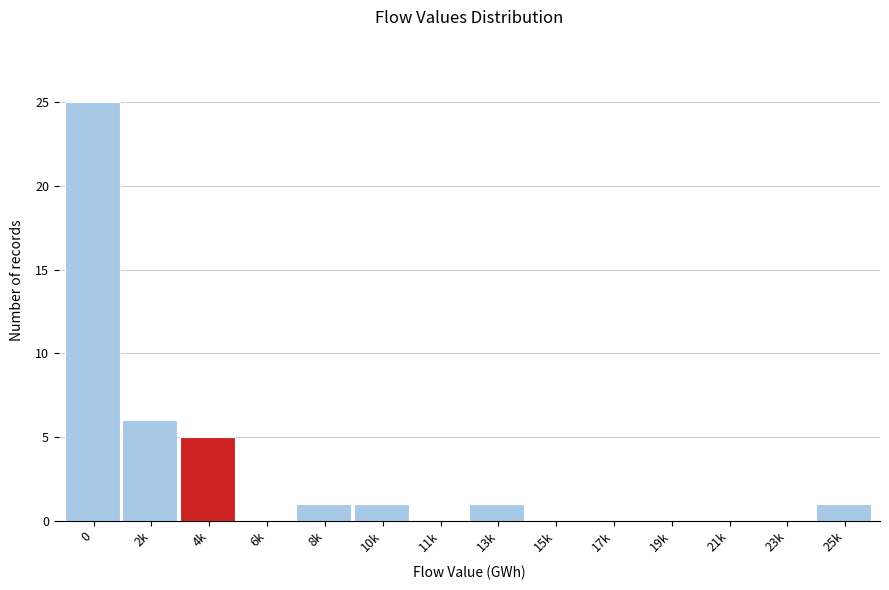

Reading left to right, extract all data points from this chart.

0=25	2k=6	4k=5	6k=0	8k=1	10k=1	11k=0	13k=1	15k=0	17k=0	19k=0	21k=0	23k=0	25k=1